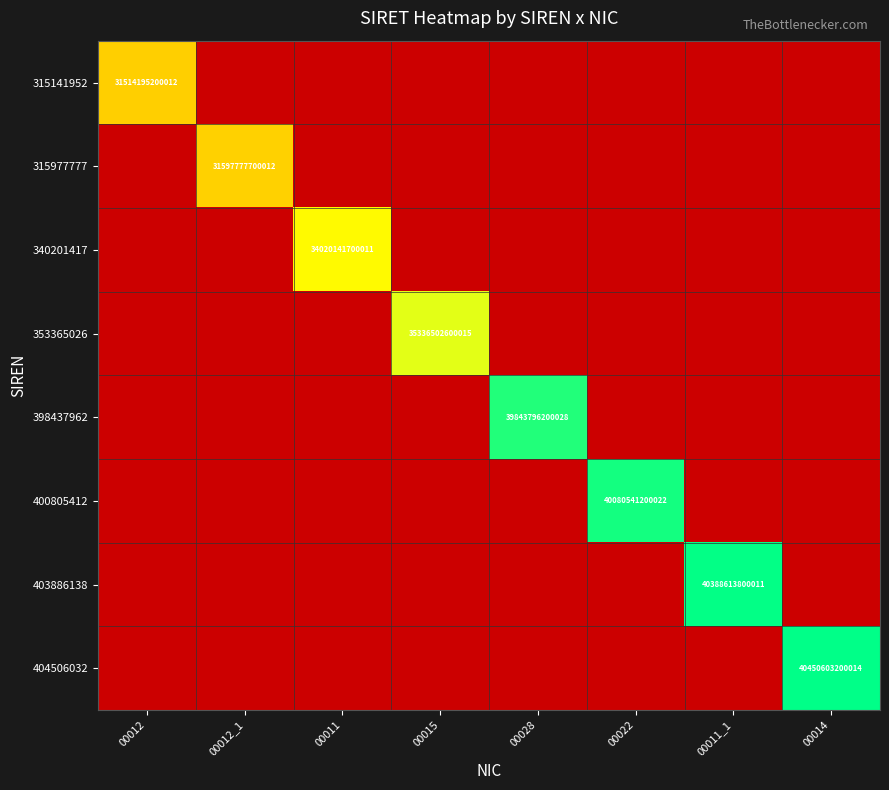

Rank the series by their maximum value, from highest to lowest.

404506032, 403886138, 400805412, 398437962, 353365026, 340201417, 315977777, 315141952